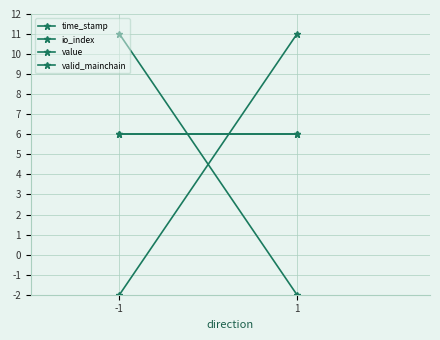

Read the io_index value at 1, to the nearest 10.

10